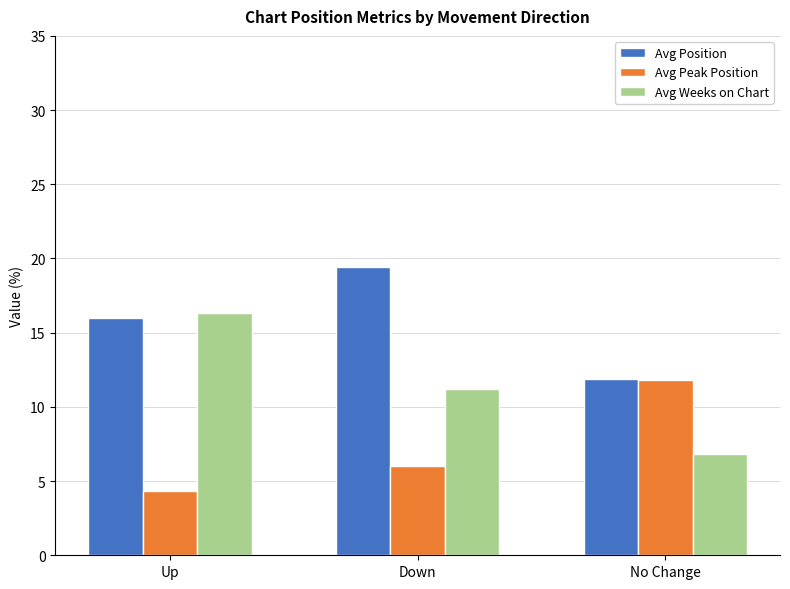

At which label is Avg Weeks on Chart closest to 11?

Down